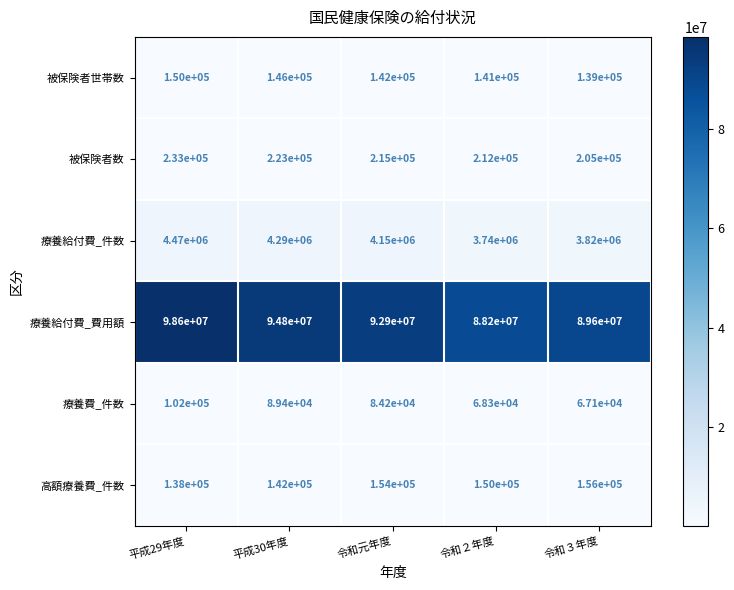

At 令和２年度, list the series in order from smallest to largest.

療養費_件数, 被保険者世帯数, 高額療養費_件数, 被保険者数, 療養給付費_件数, 療養給付費_費用額